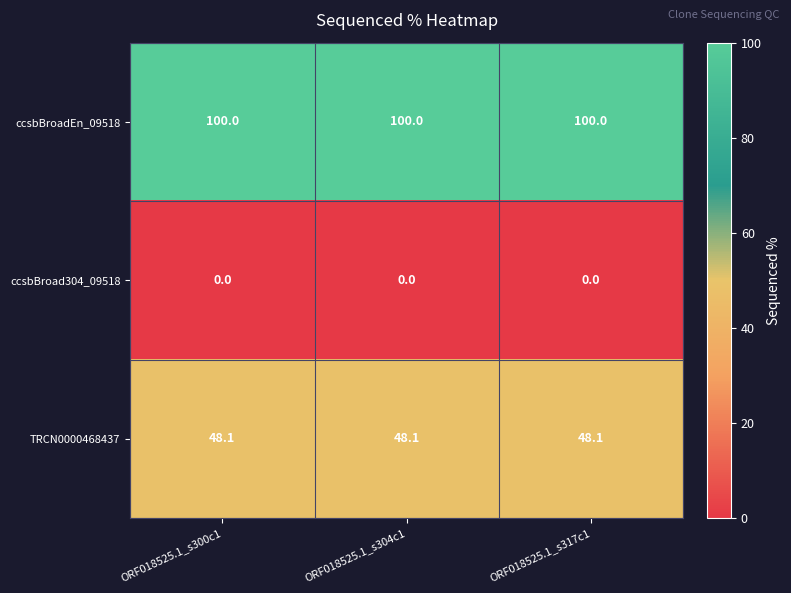

List the series in order of their peak value, highest first.

ccsbBroadEn_09518, TRCN0000468437, ccsbBroad304_09518